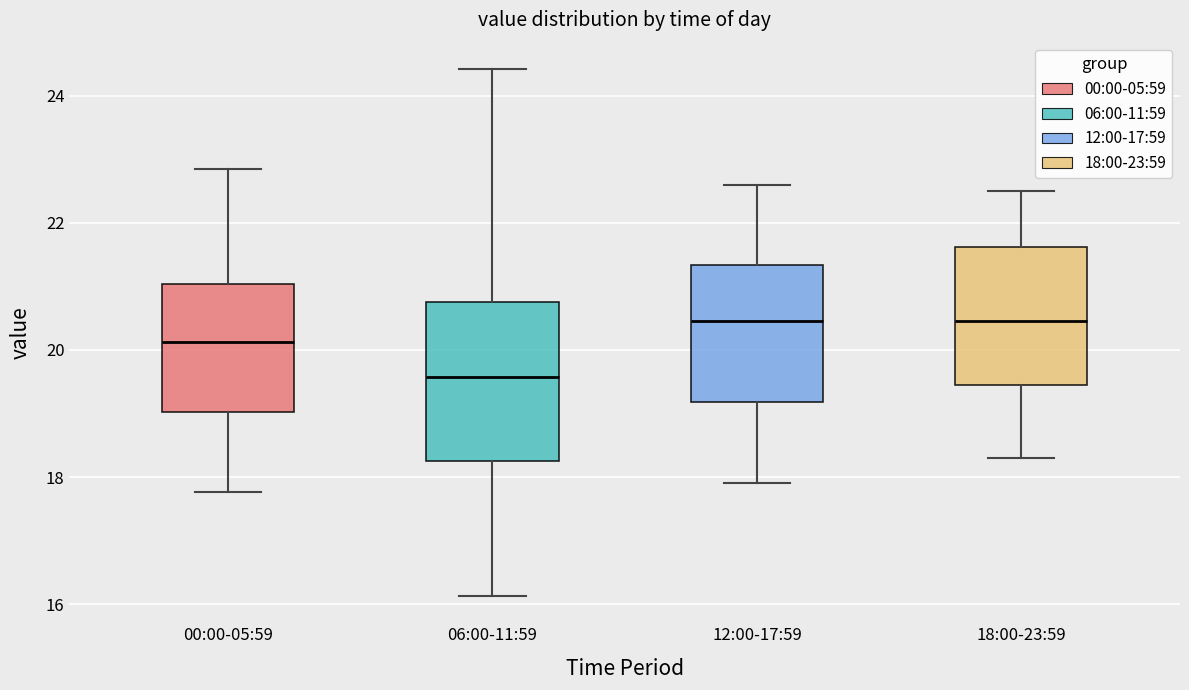

Where does the upper whisker of the box for 00:00-05:59 end on the y-axis? The values are not printed on the chart, so give them approximately, as read against the axis.

22.8